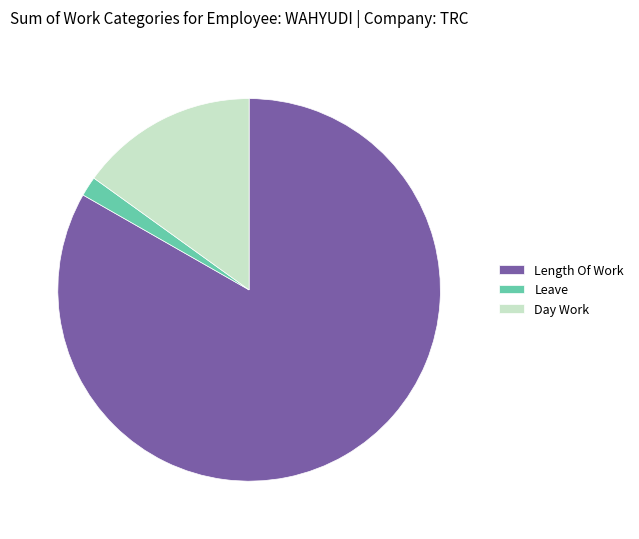

Is it true that Day Work is 29% of the pie?

False